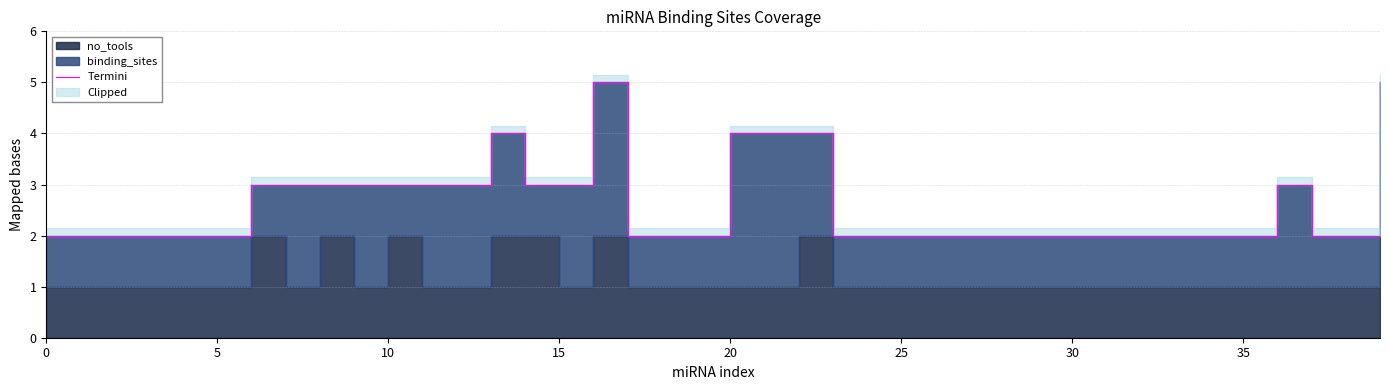

What is the label of the 2nd point from the right?

38